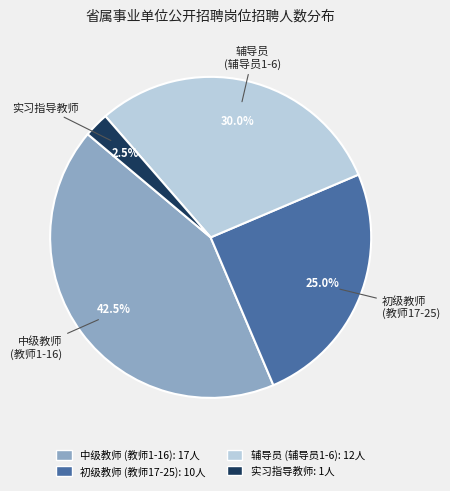

Is there any slice that represents more than half of the pie?

No